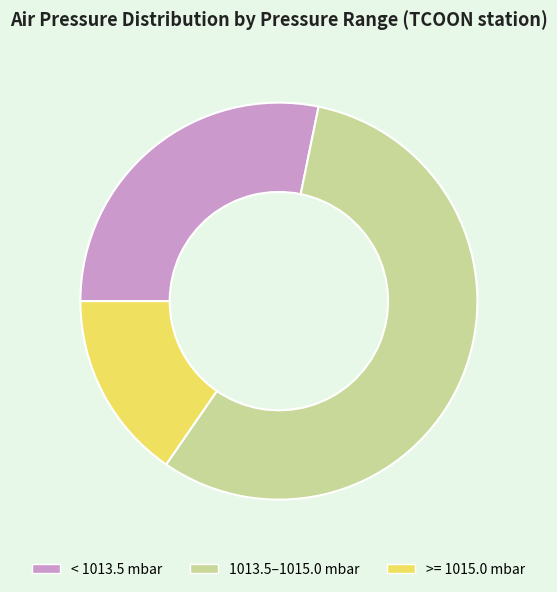

Is there any slice that represents more than half of the pie?

Yes